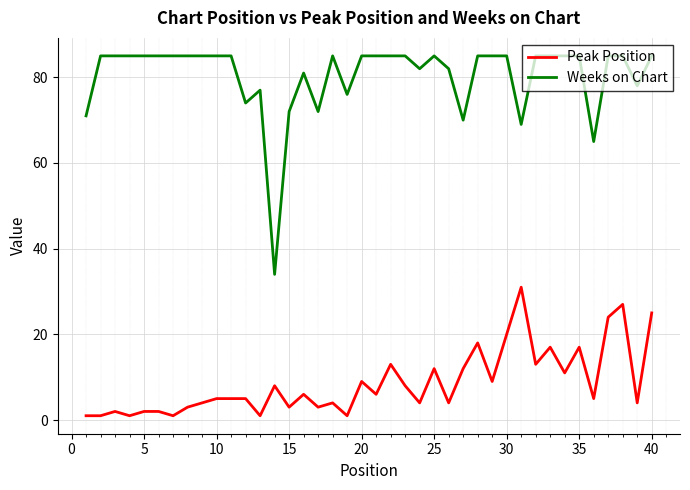

Which series has the largest total across all categories?

Weeks on Chart